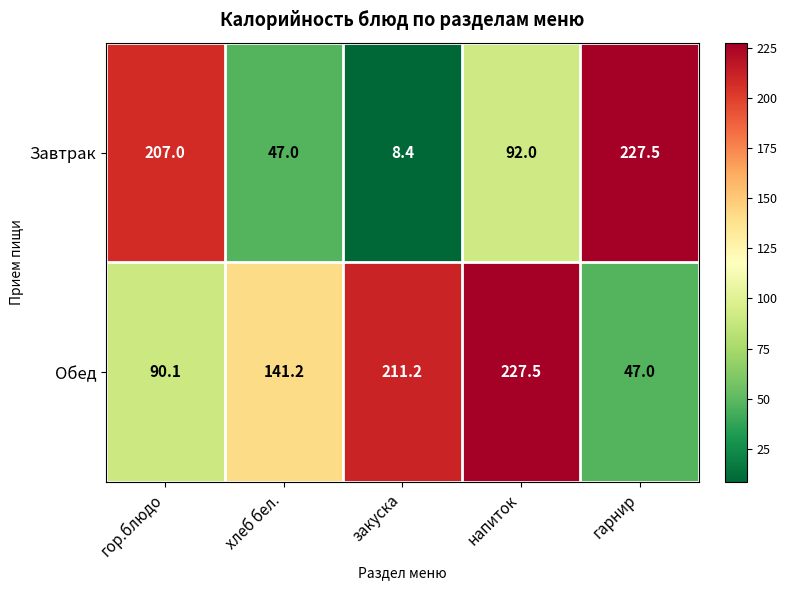

What is the sum of the Обед values at напиток and хлеб бел.?

368.7